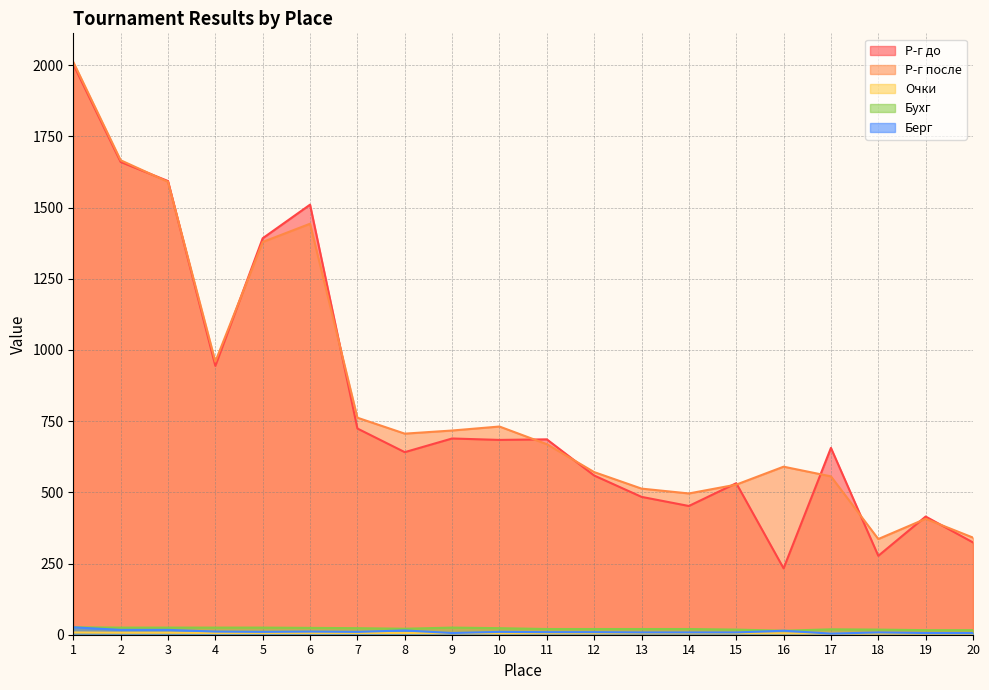

The value of Очки at 1 is 8. True or false?

True